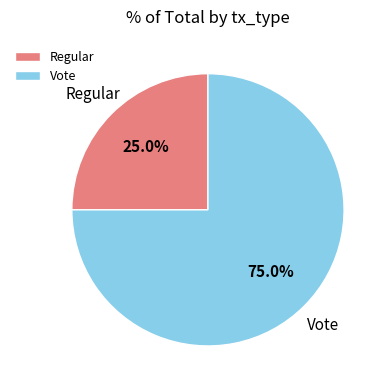

To the nearest percent, what is the difference between the Vote and Regular slice percentages?

50%